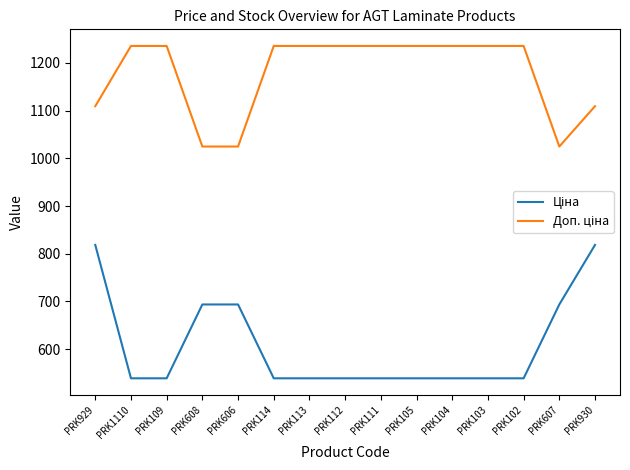

What is the difference between the highest and lowest values at PRK114?

696.4